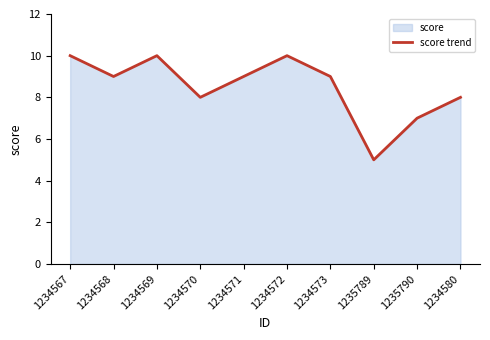

Reading left to right, extract all data points from this chart.

1234567=10	1234568=9	1234569=10	1234570=8	1234571=9	1234572=10	1234573=9	1235789=5	1235790=7	1234580=8